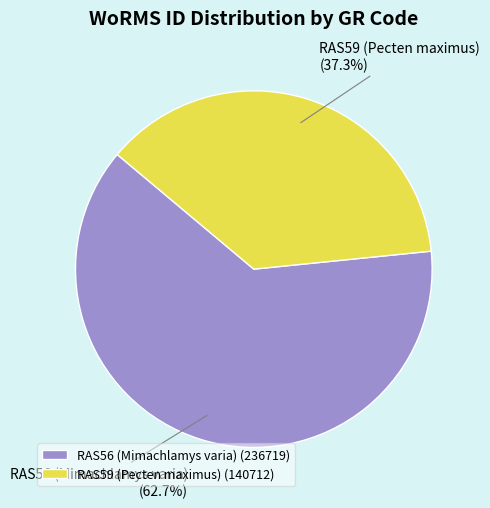

Is it true that RAS56 (Mimachlamys varia) is 72% of the pie?

False